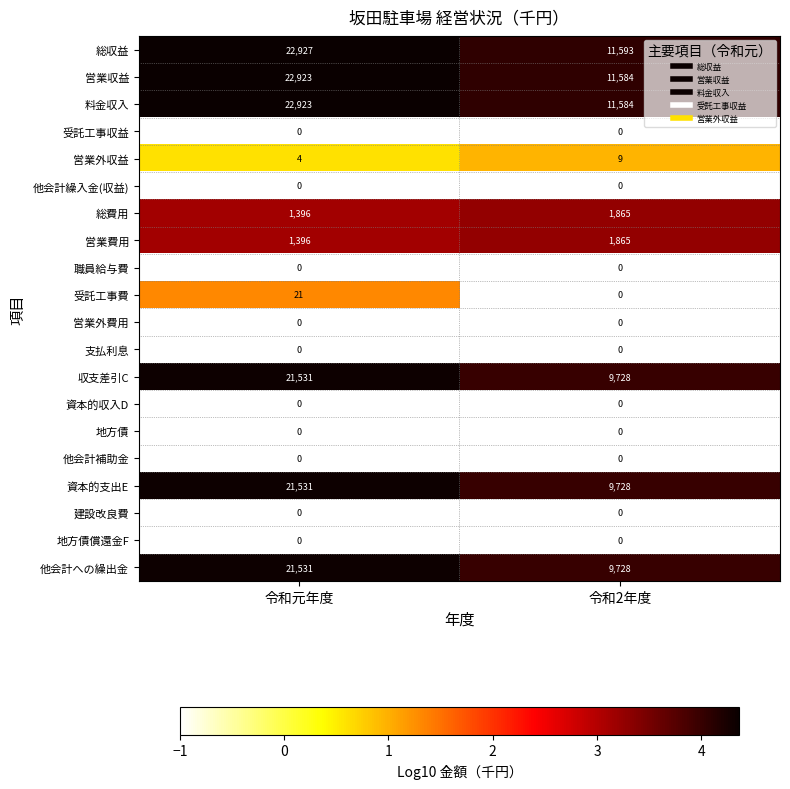

What is the greatest value displayed?

22927